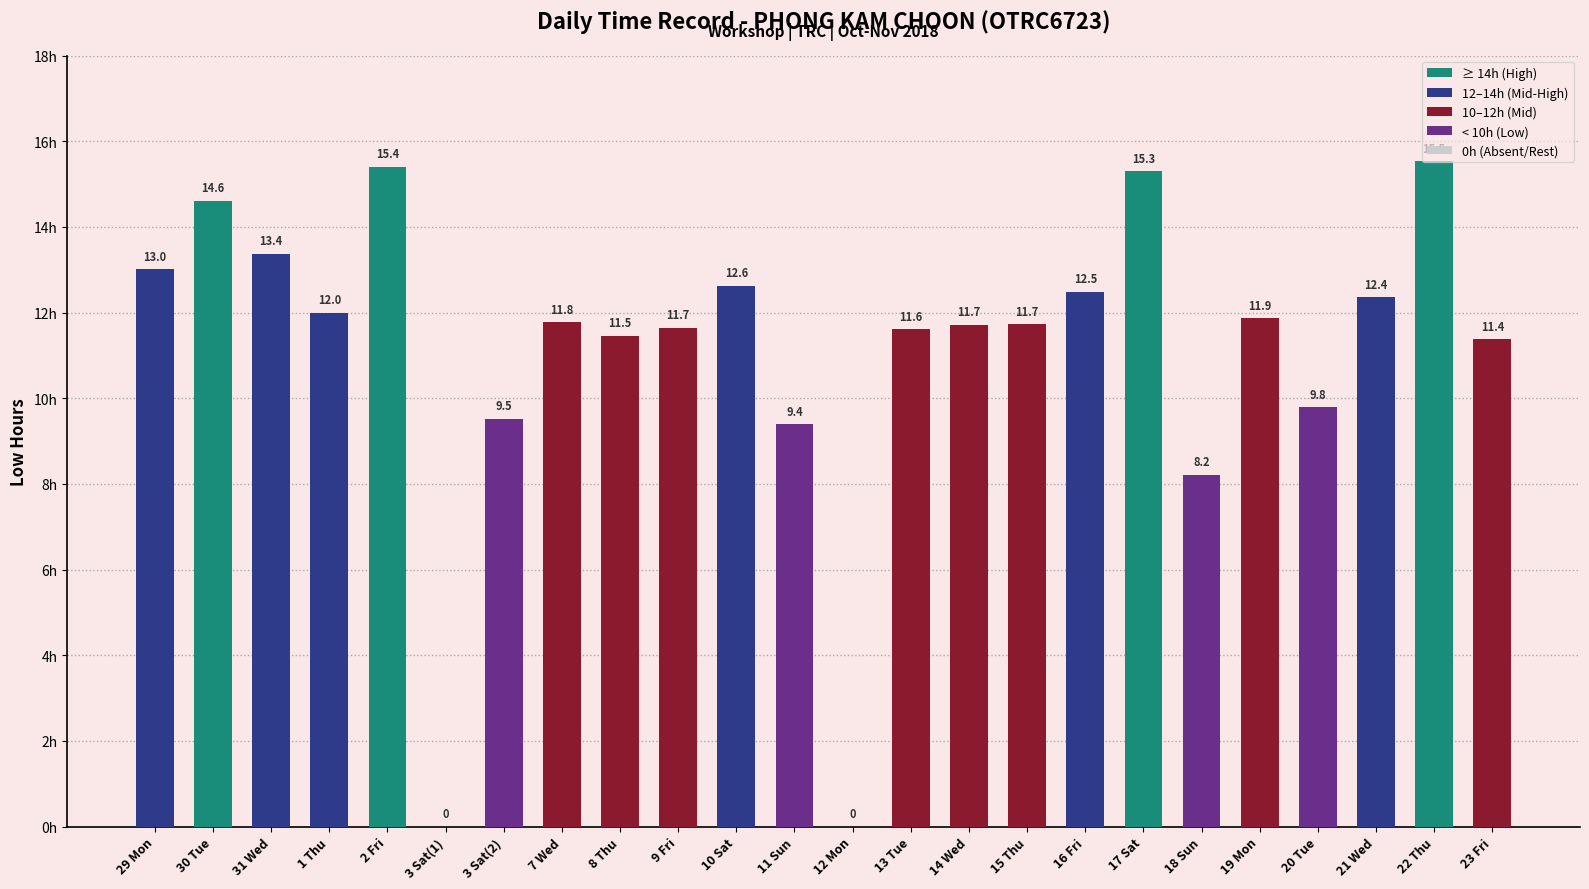

What is the average value?

11.1